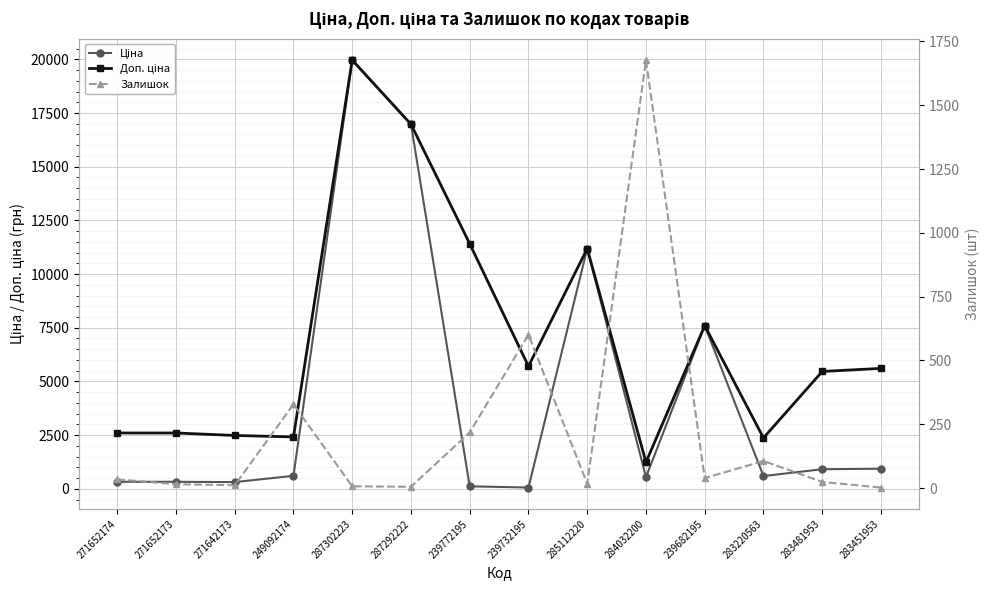

What is the sum of the Залишок values at 239732195 and 285112220?

618.0